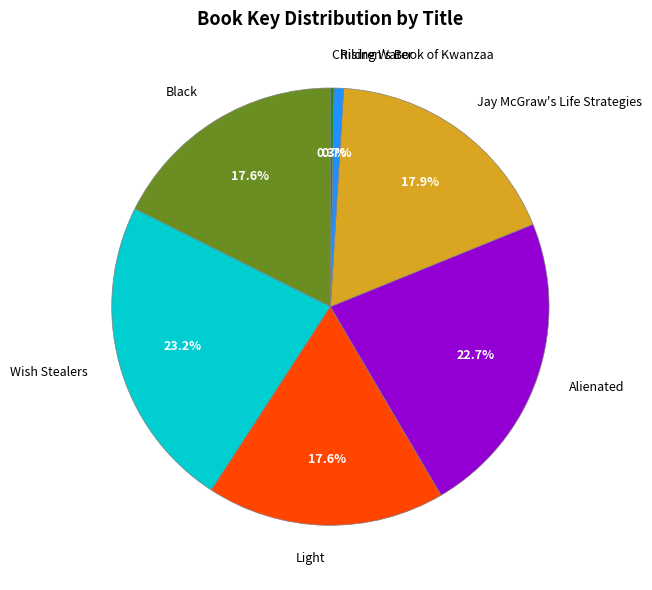

To the nearest percent, what percentage of the pie is Black?

18%